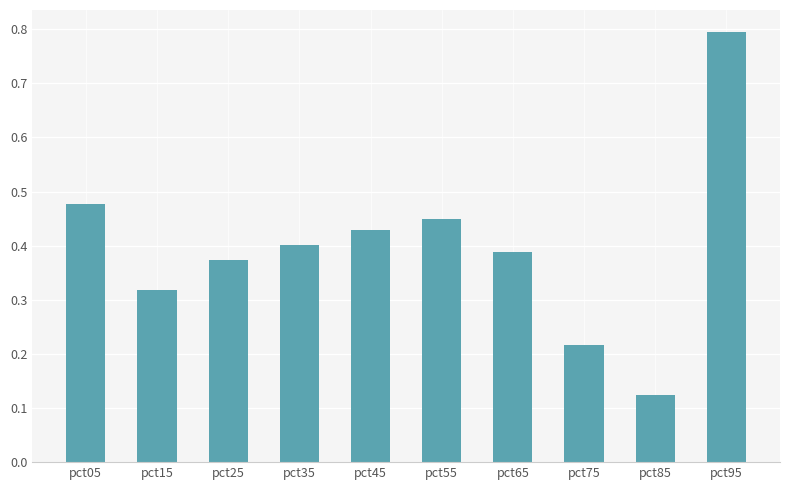

Is it true that the value at pct55 is 0.4?

True